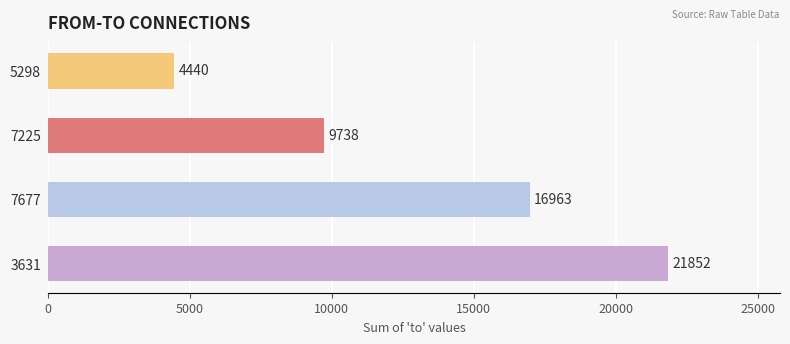

Is it true that the value at 7225 is 9738?

True